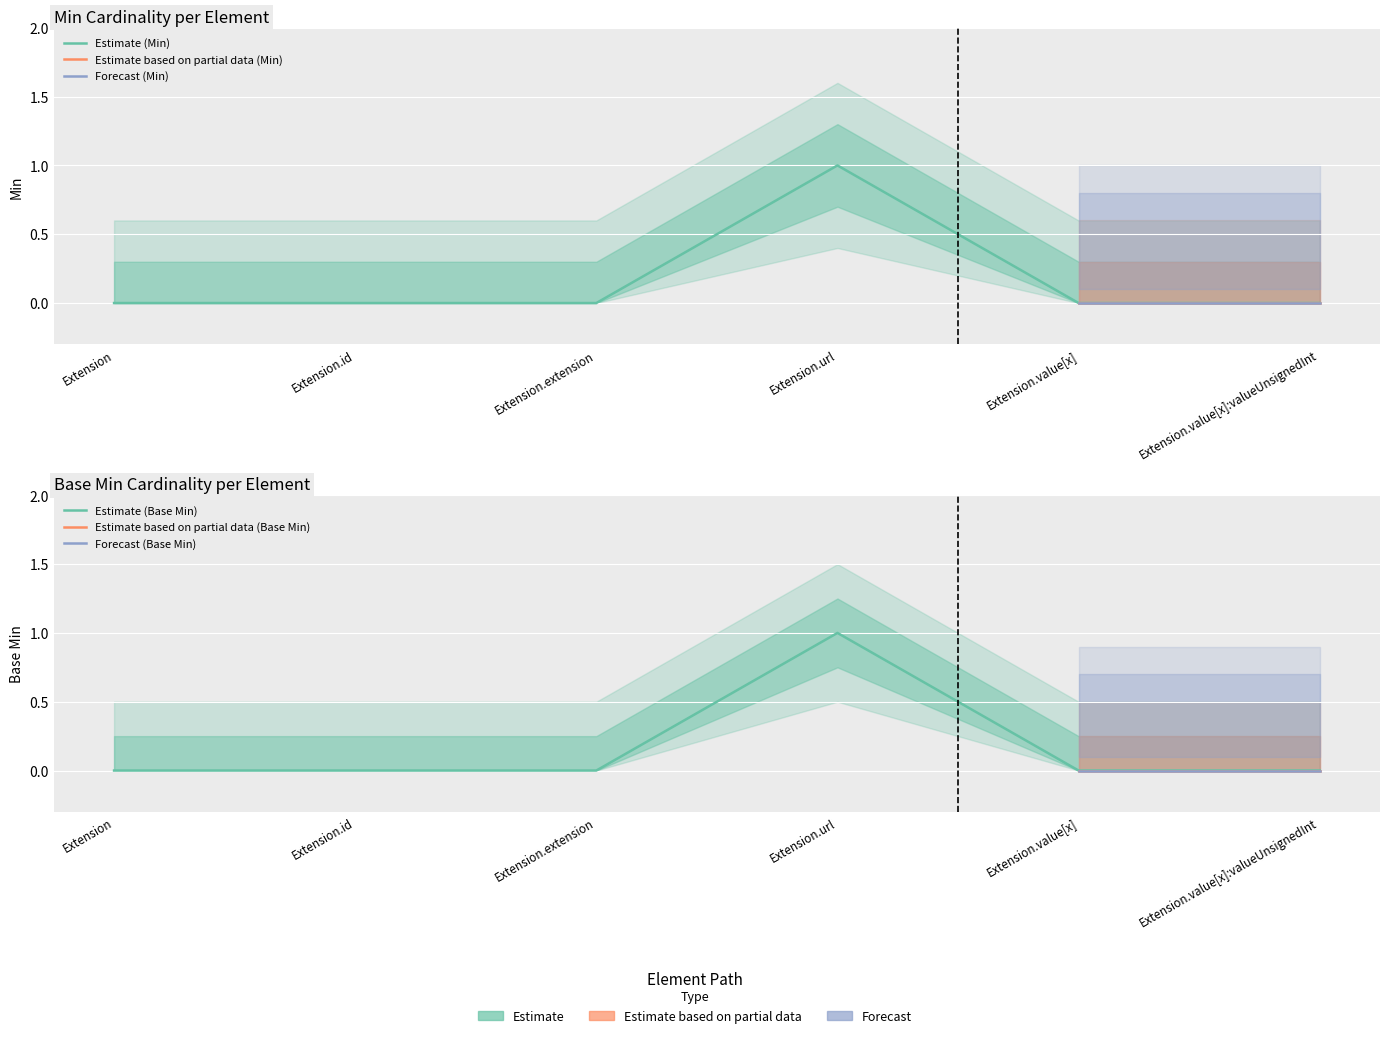

Which series has the largest range (max minus min)?

Min